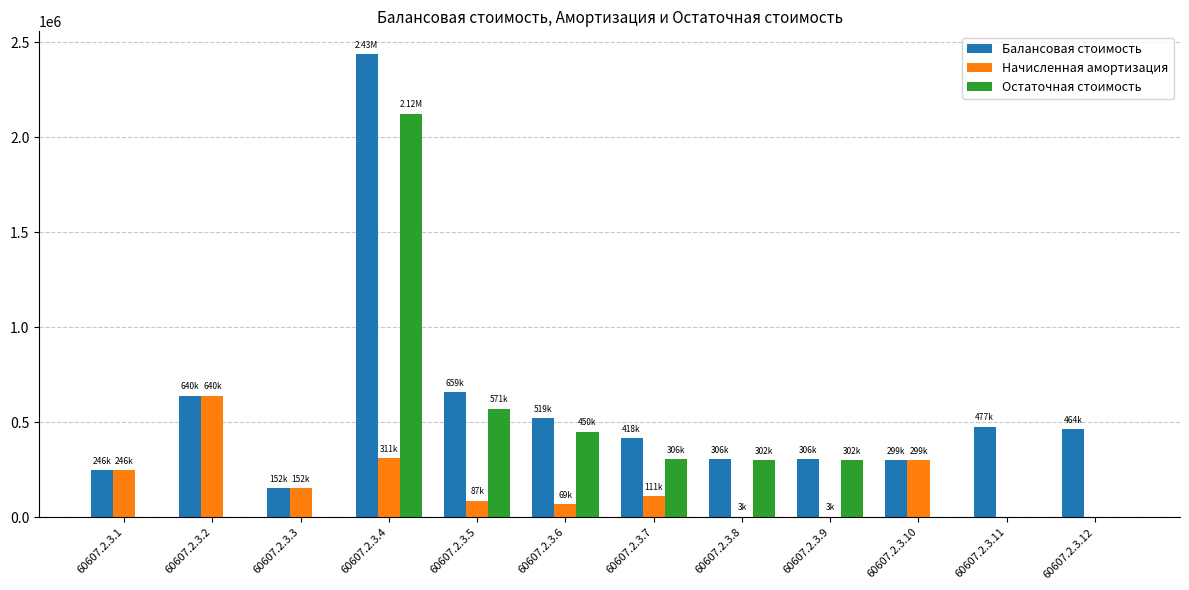

The Балансовая стоимость series shows 251278.3 at 60607.2.3.3. True or false?

False